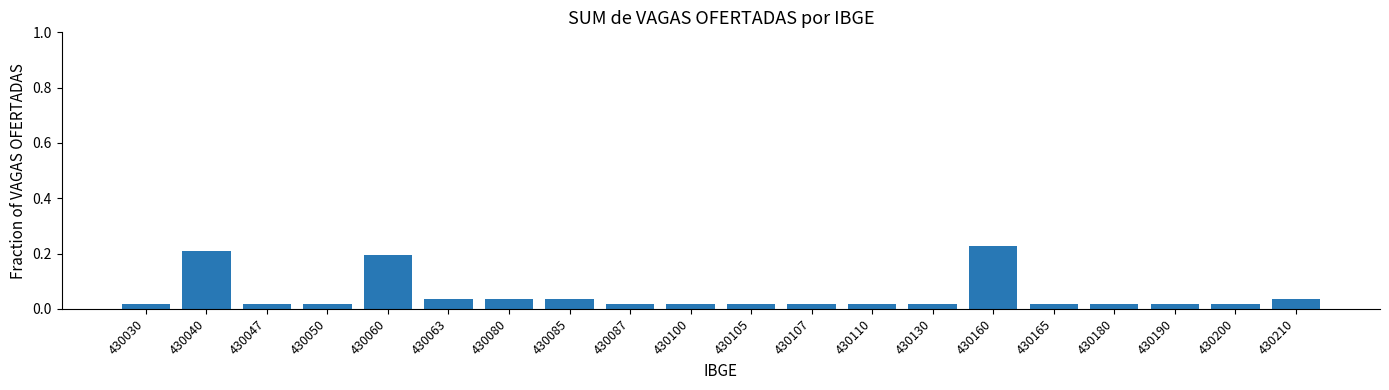

Which label corresponds to the smallest value in the chart?

430030